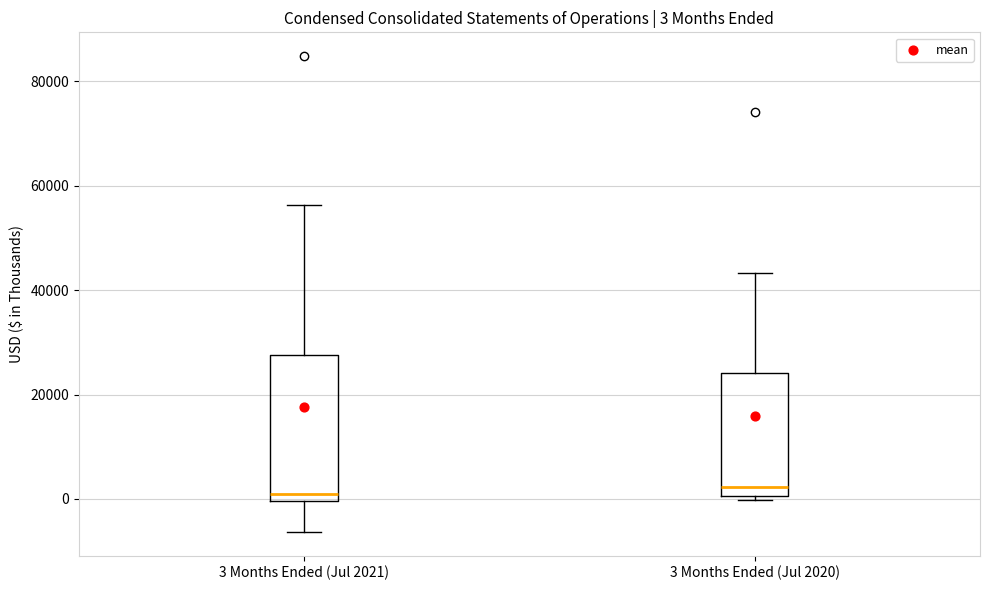

Which box is the tallest, from its lower edge to its upper edge?

3 Months Ended (Jul 2021)